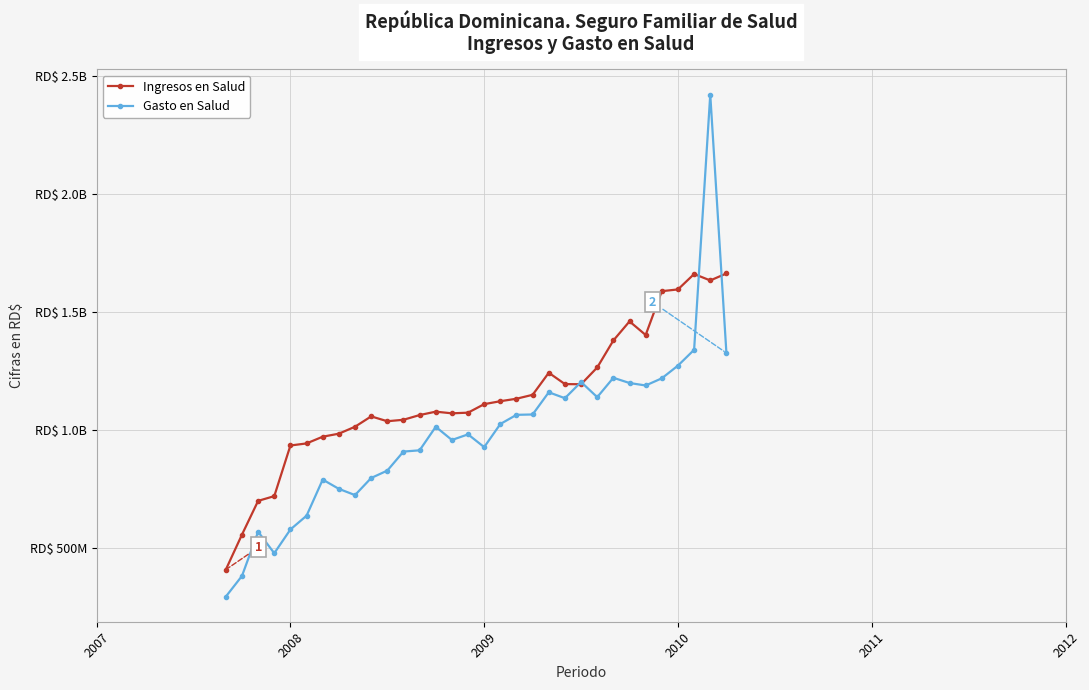

Does the chart have visible grid lines?

Yes